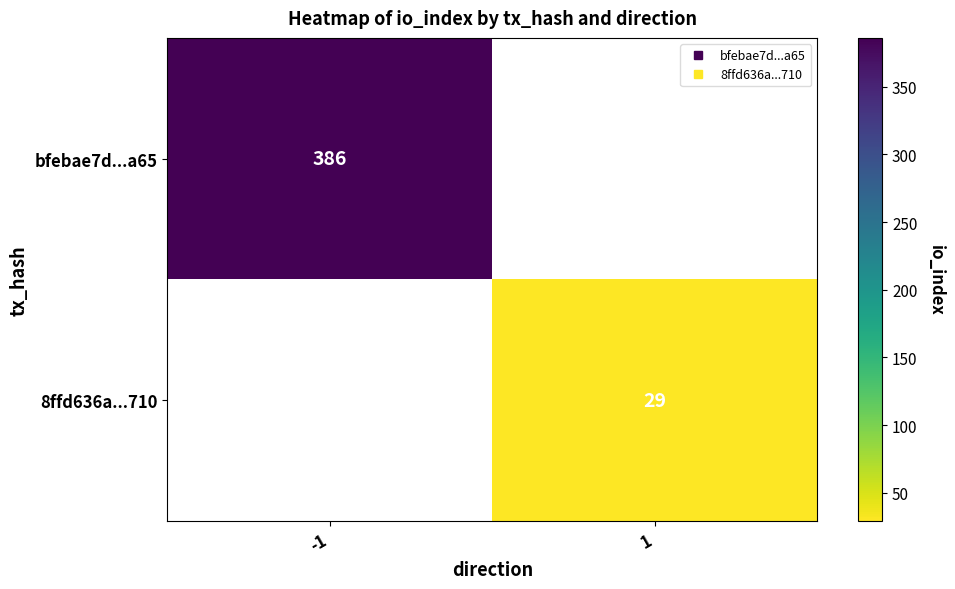

At which label does bfebae7d...a65 reach its peak?

-1